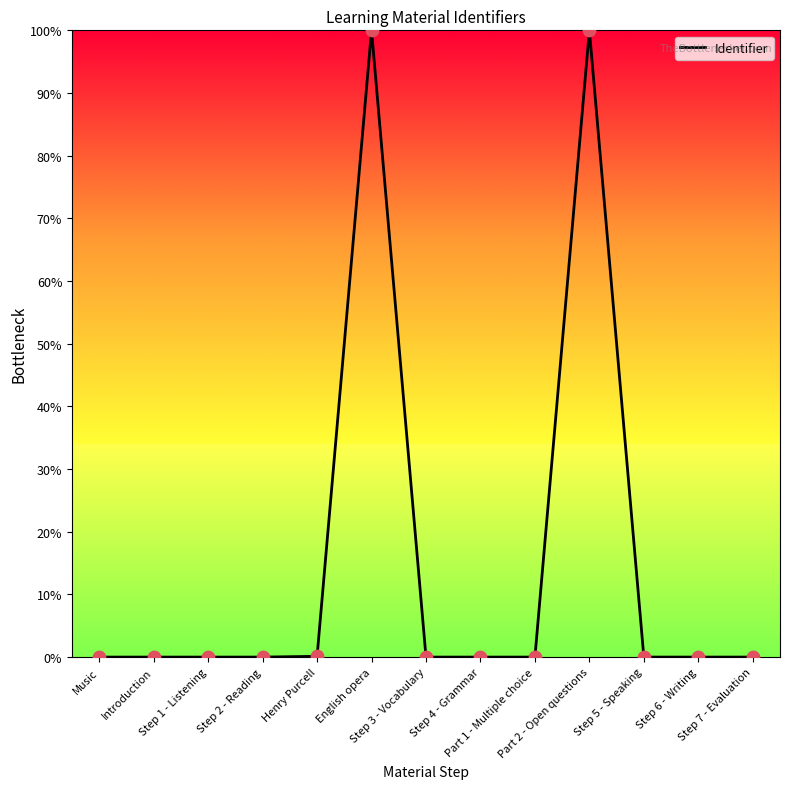

Which has a higher value, Part 2 - Open questions or Step 6 - Writing?

Part 2 - Open questions